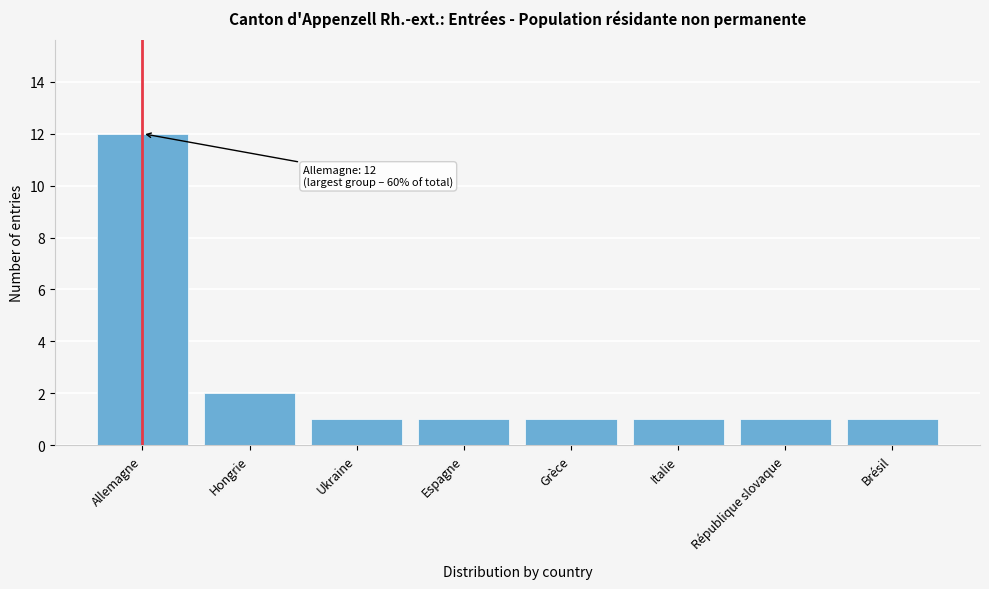

Reading left to right, what are all the values shown in this chart?

Allemagne=12	Hongrie=2	Ukraine=1	Espagne=1	Grèce=1	Italie=1	République slovaque=1	Brésil=1